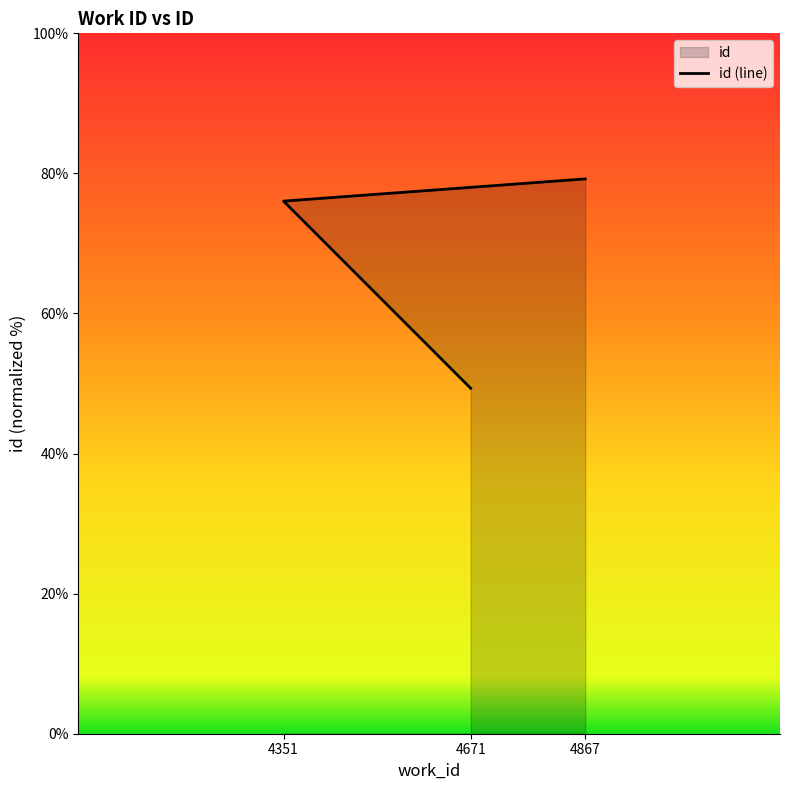

What is the change in value from 4671 to 4867?

+29.9